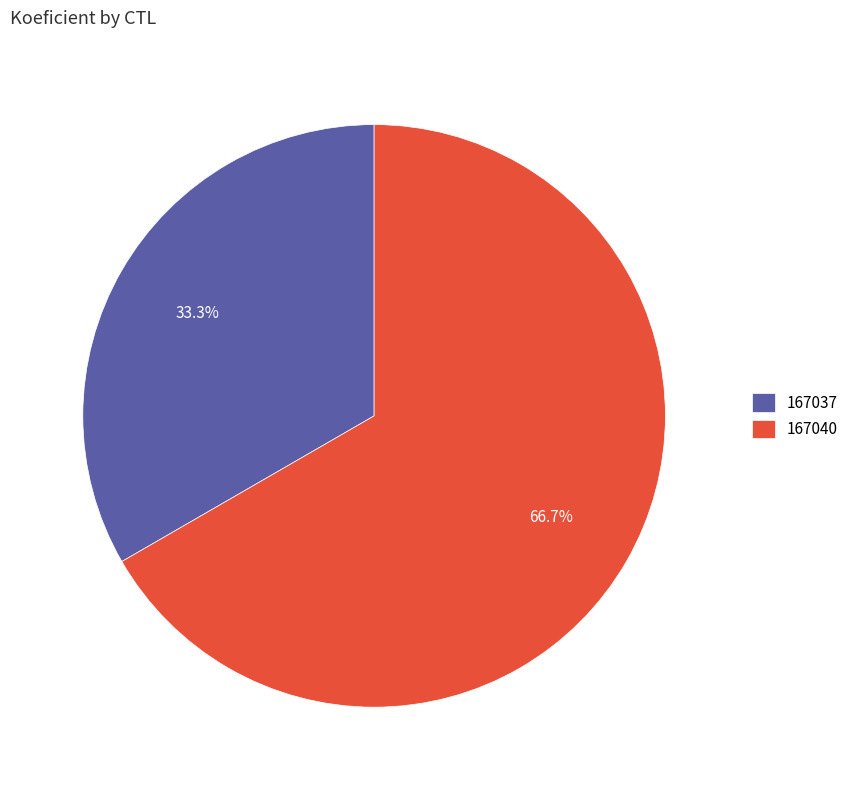

What is the largest slice in the pie chart?

167040